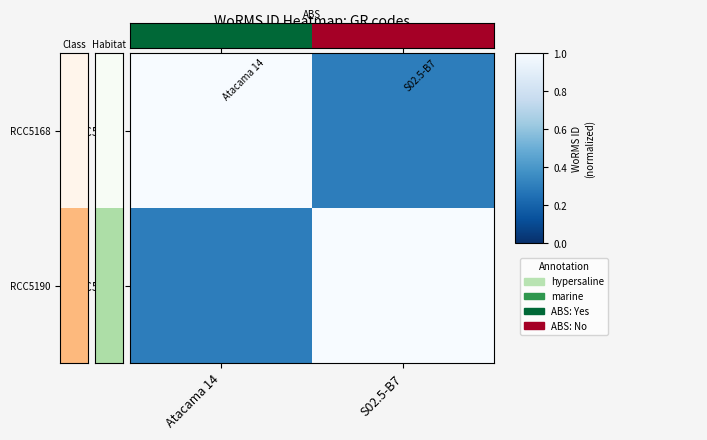

What is the difference between the highest and lowest values at Atacama 14?

0.7